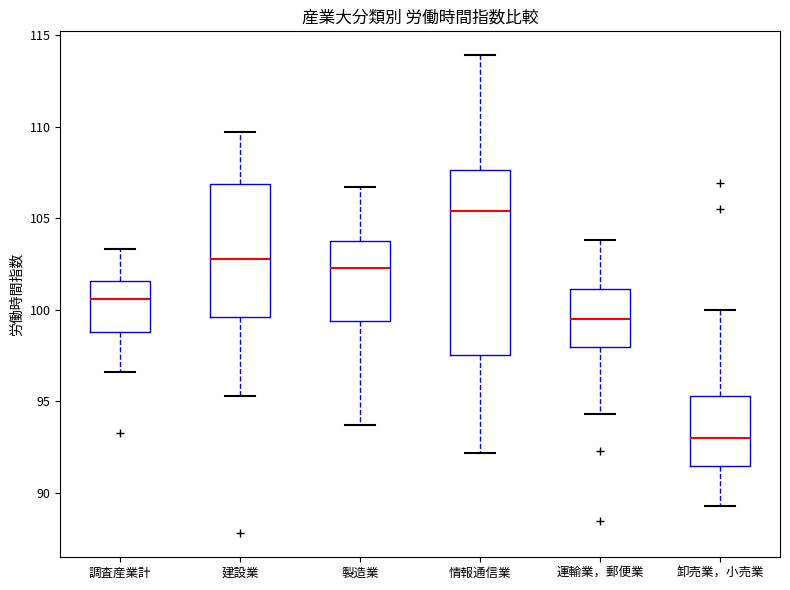

Where does the lower whisker of the box for 調査産業計 end on the y-axis? The values are not printed on the chart, so give them approximately, as read against the axis.

96.5